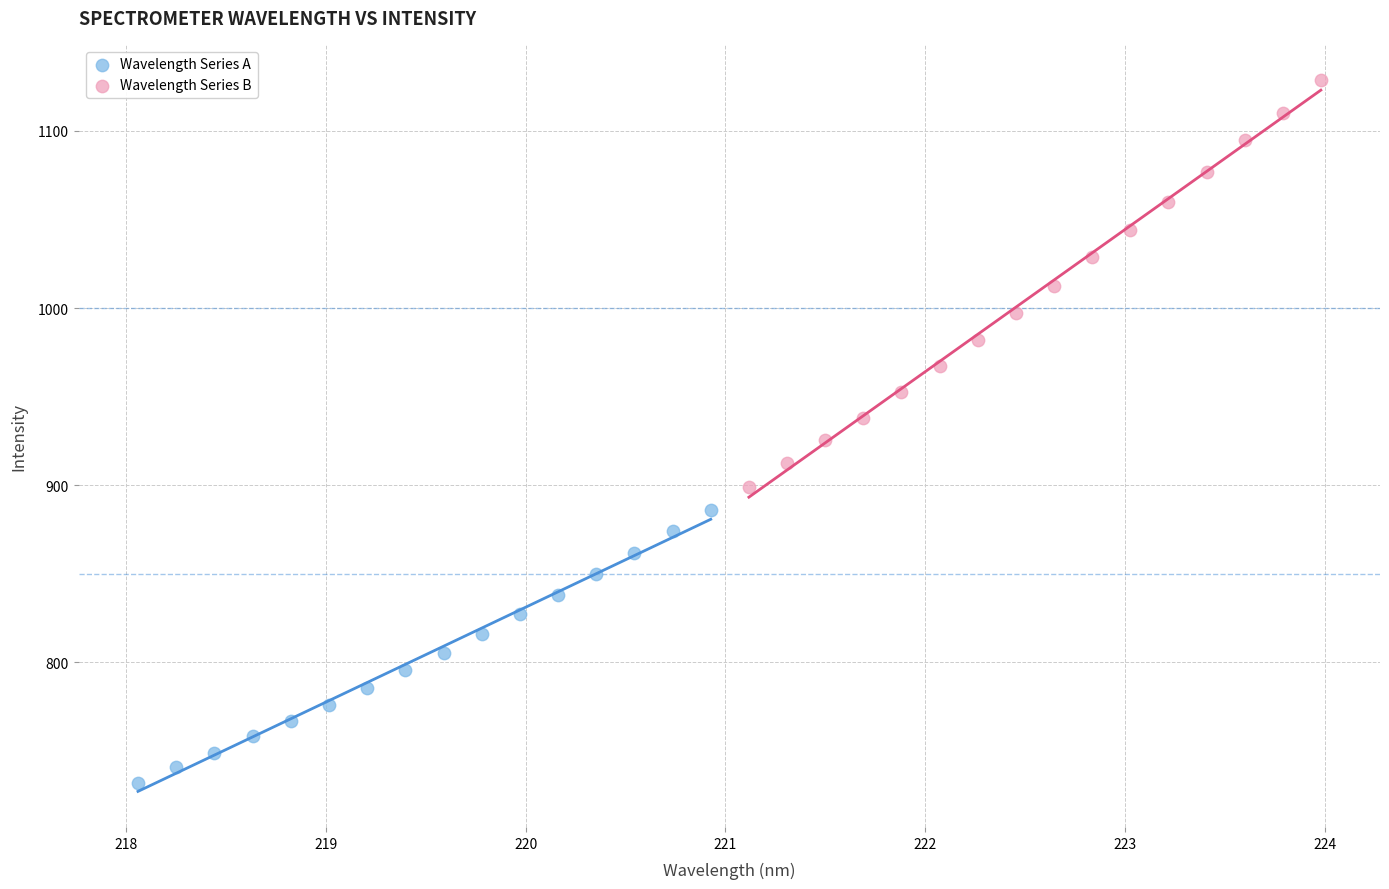

Which series reaches the minimum Y coordinate?

Wavelength Series A